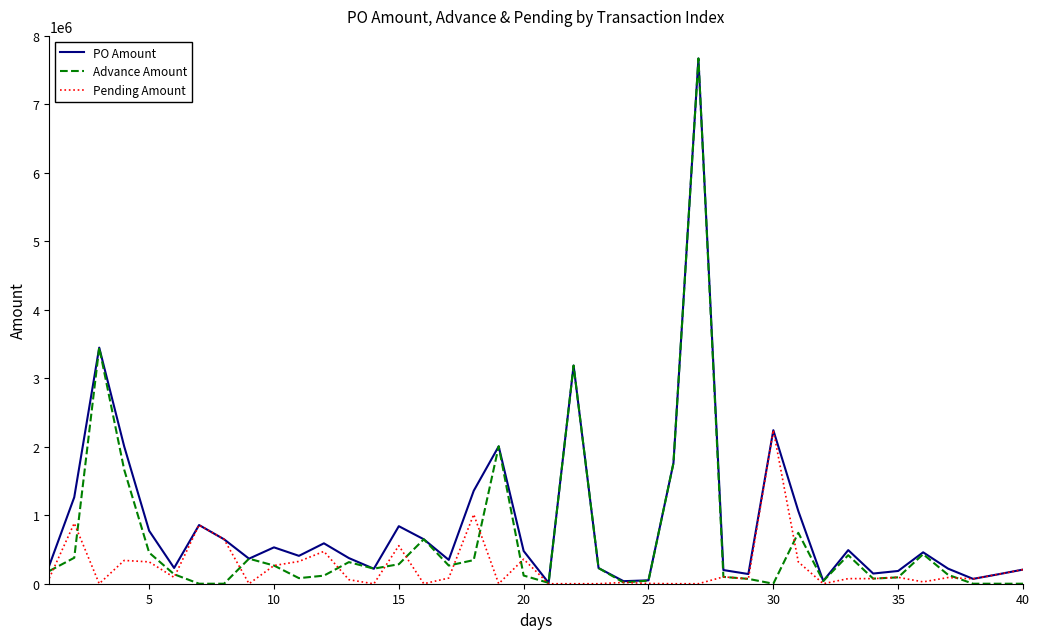

Which series has the largest range (max minus min)?

Advance Amount